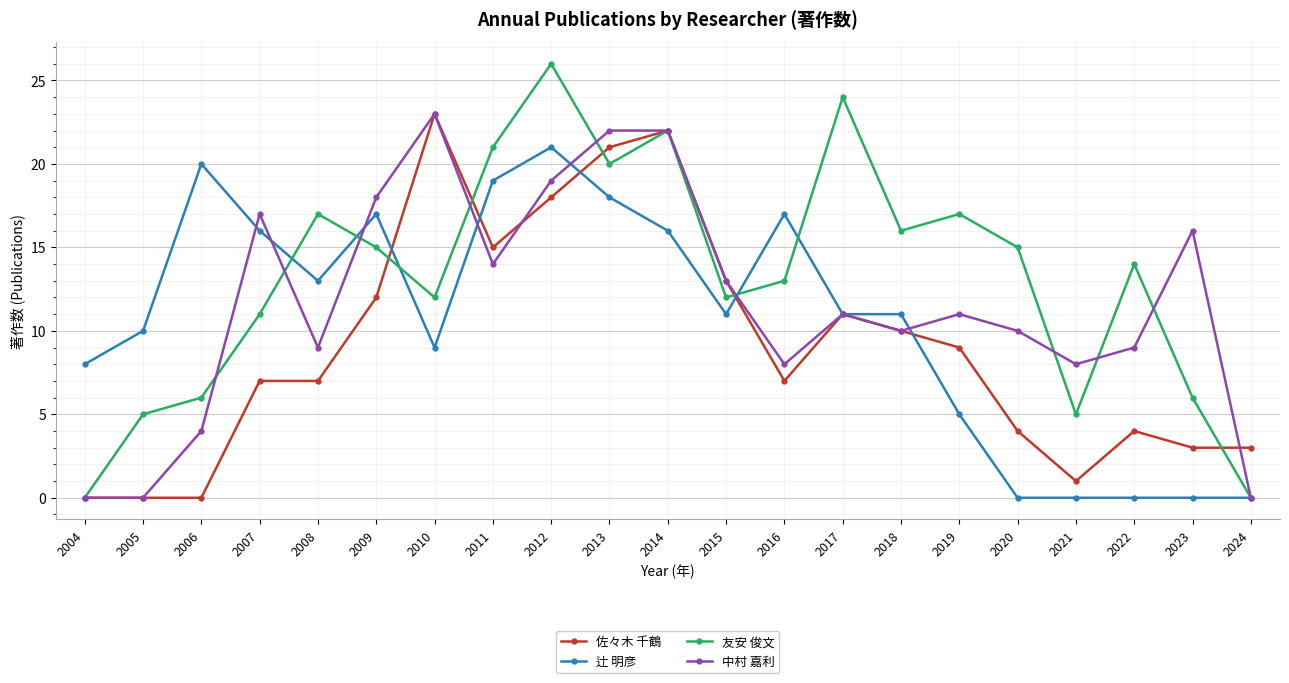

What is the total value across all series at 2005?

15